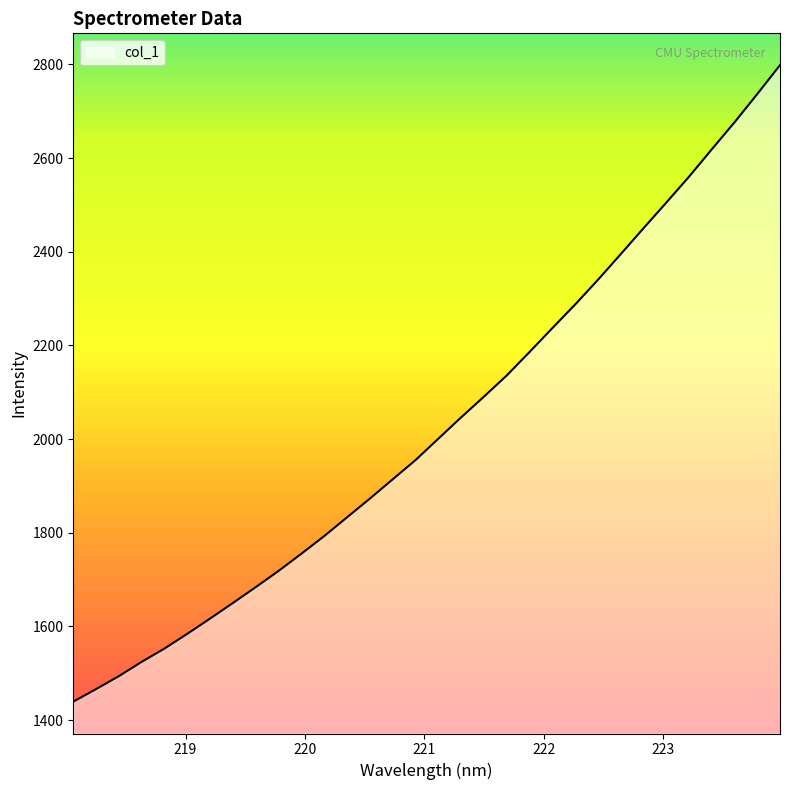

What is the difference between the maximum and minimum values?

1359.3